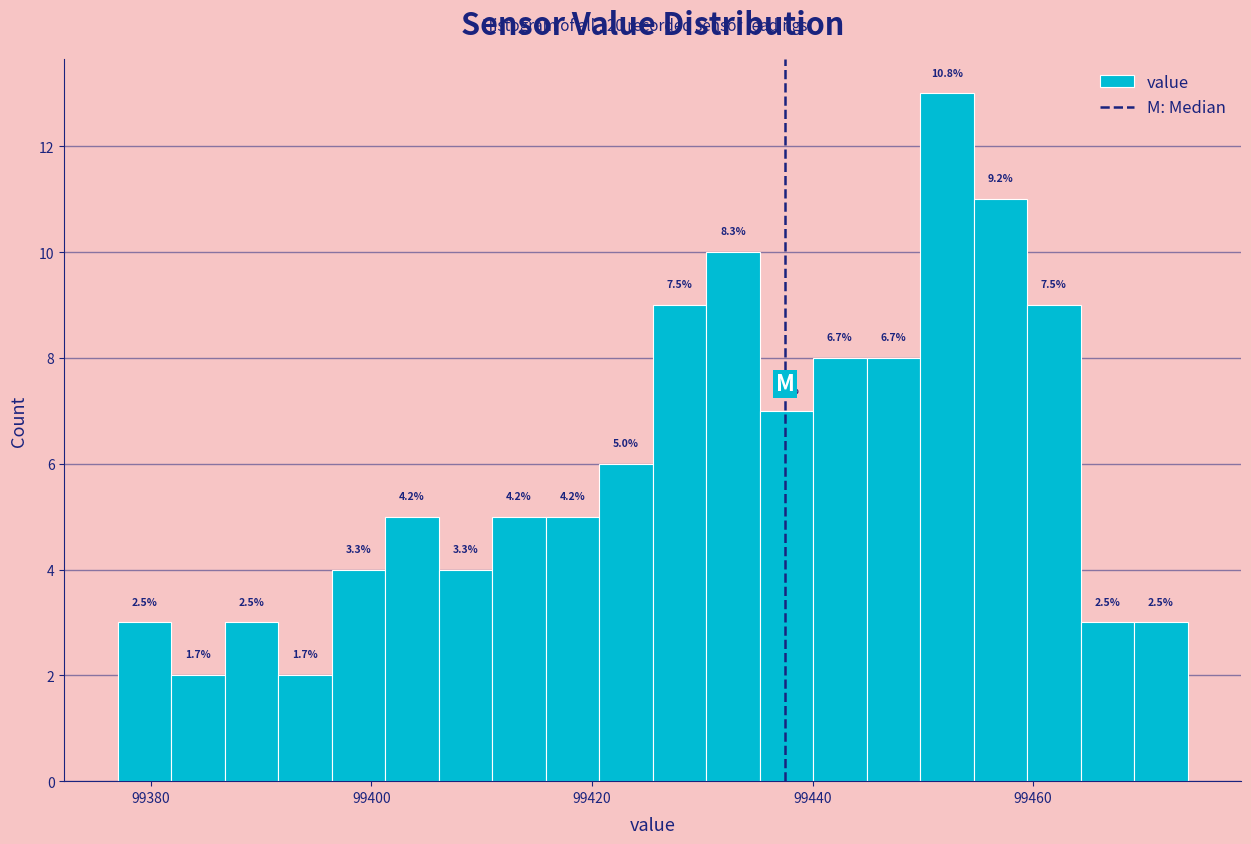

Read against the x-axis, roughly where is the centre of the tallest bar?

99452